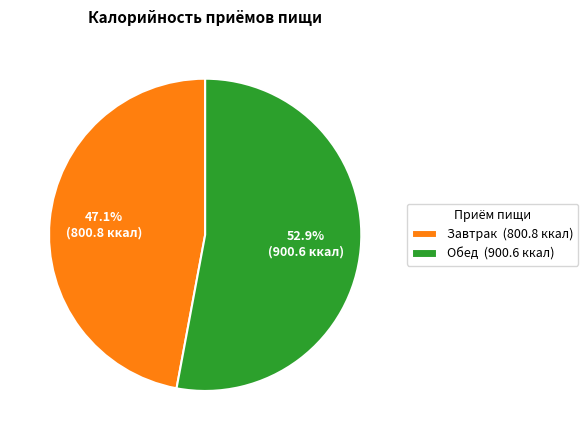

What is the largest slice in the pie chart?

Обед